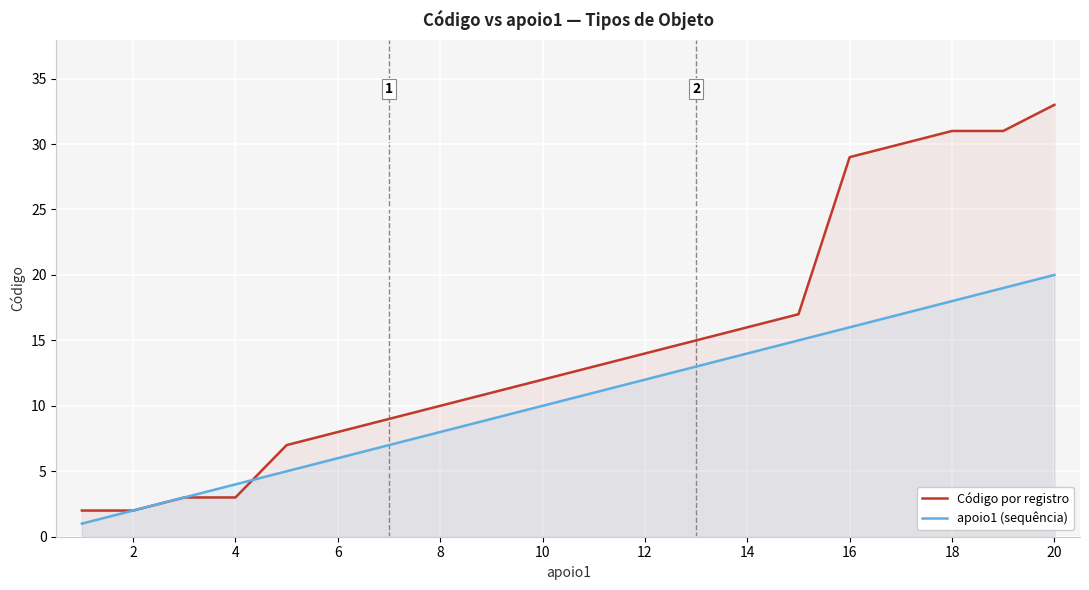

What is the difference between the maximum and minimum values in the Código por registro series?

31